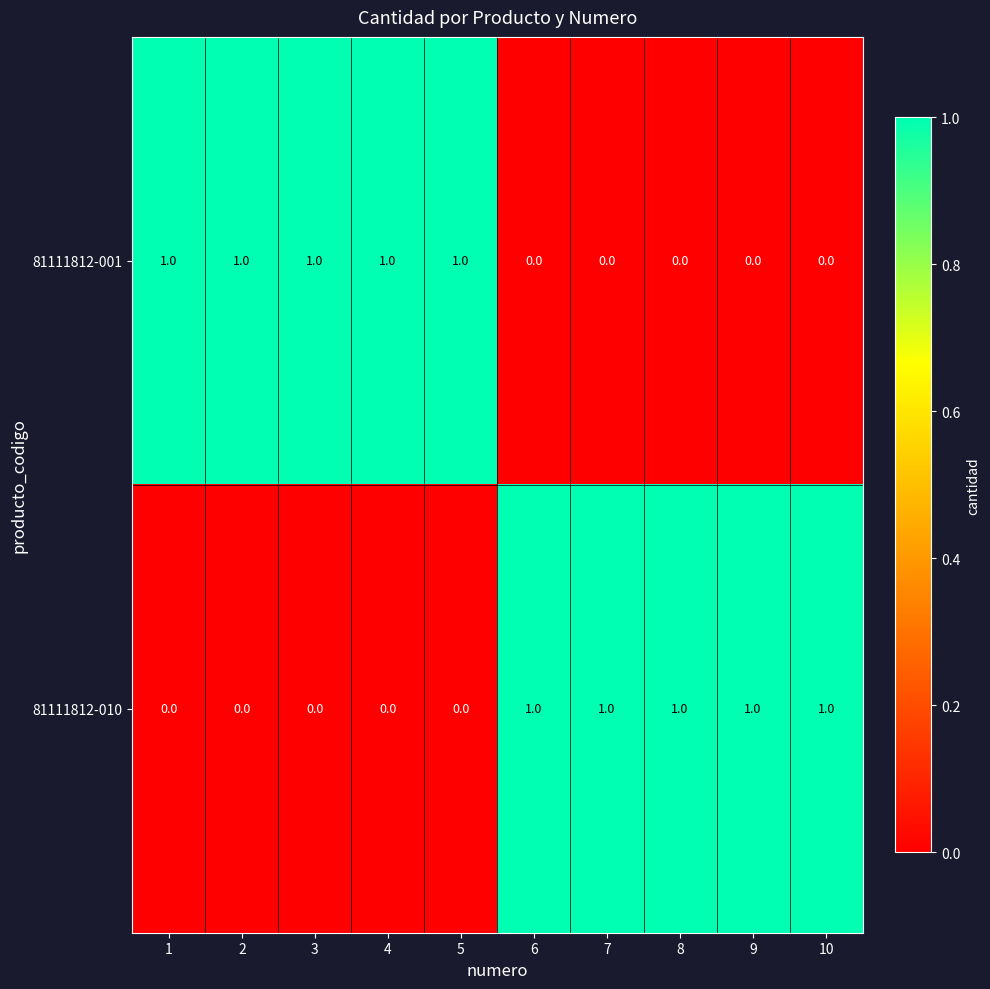

What is the sum of all 81111812-010 values?

5